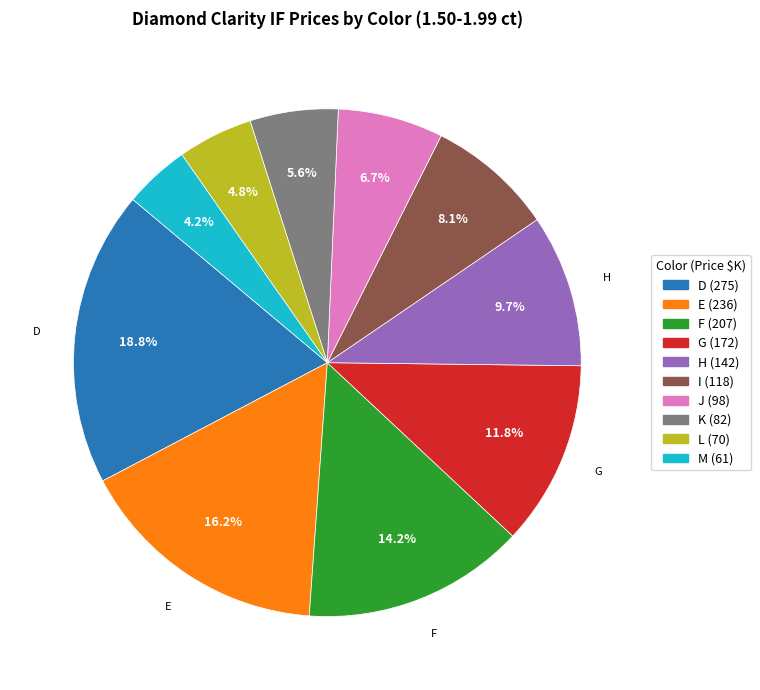

Count the number of slices in the pie.

10